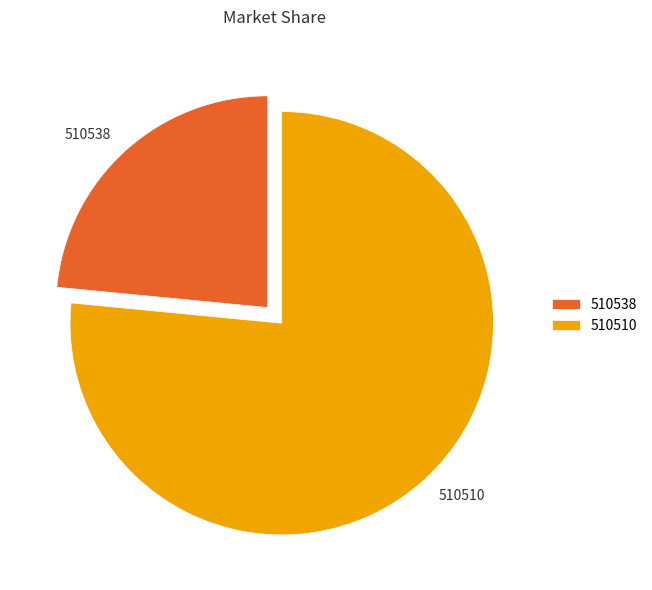

Which category accounts for the majority?

510510